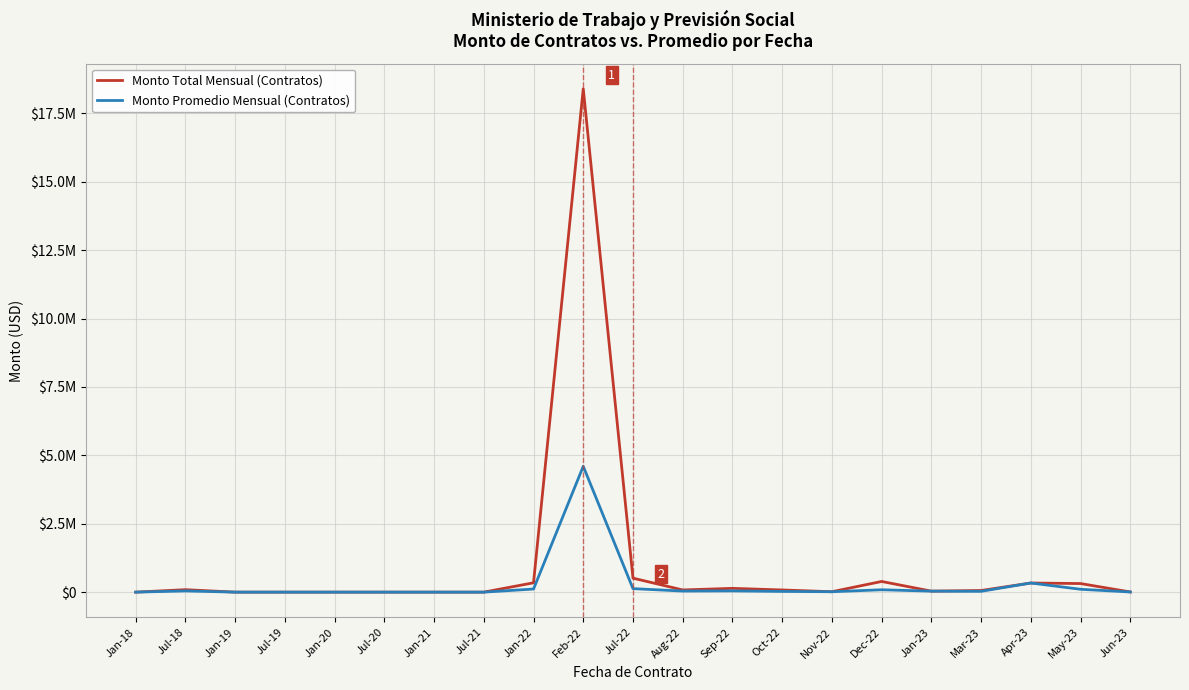

Rank the series by their average value, from lowest to highest.

Monto Promedio Mensual (Contratos), Monto Total Mensual (Contratos)